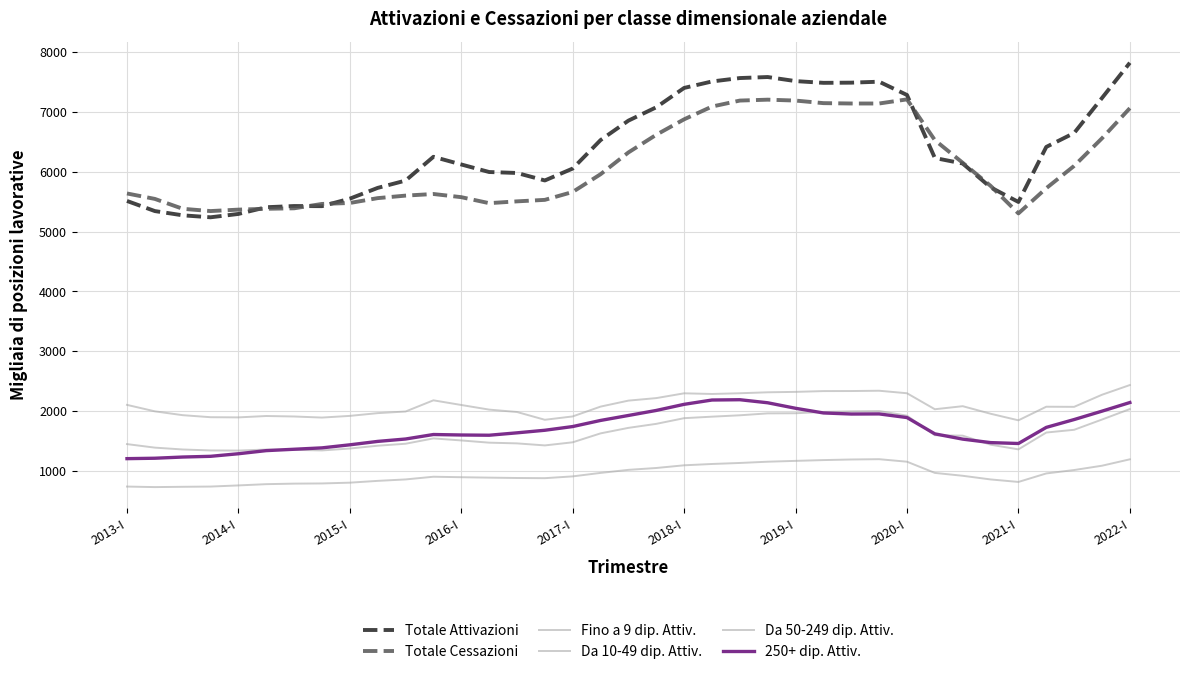

What is the maximum value shown in the chart?

7819